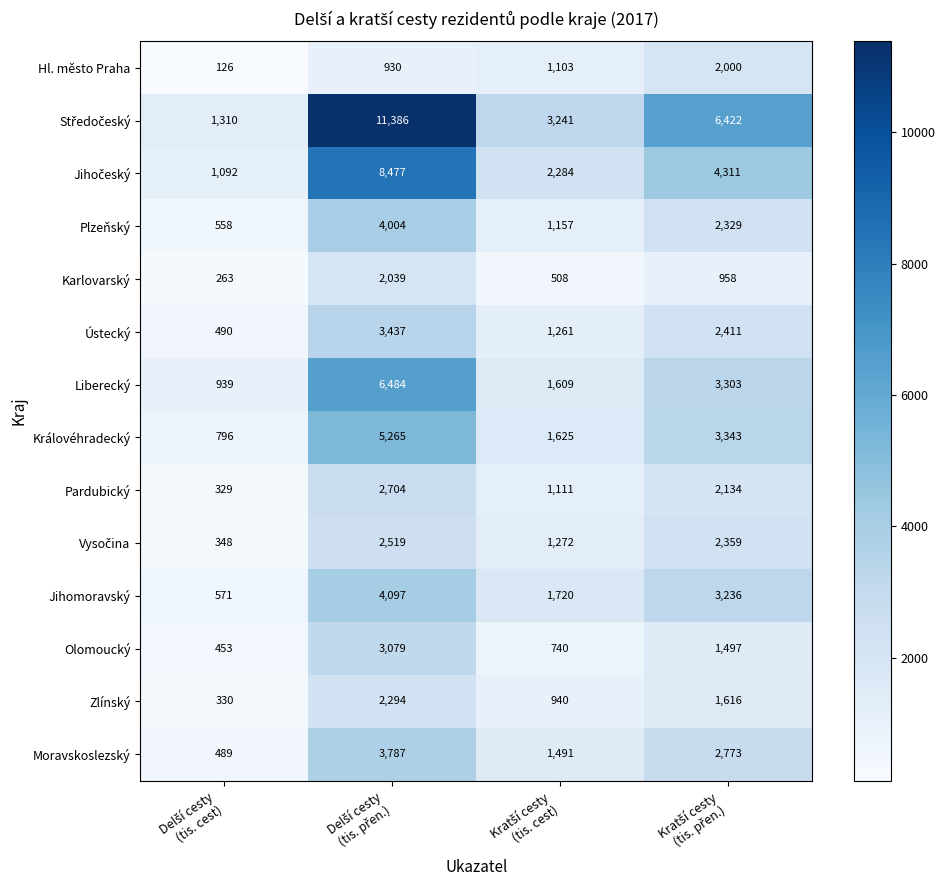

At how many categories does at least one series exceed 10494?

1